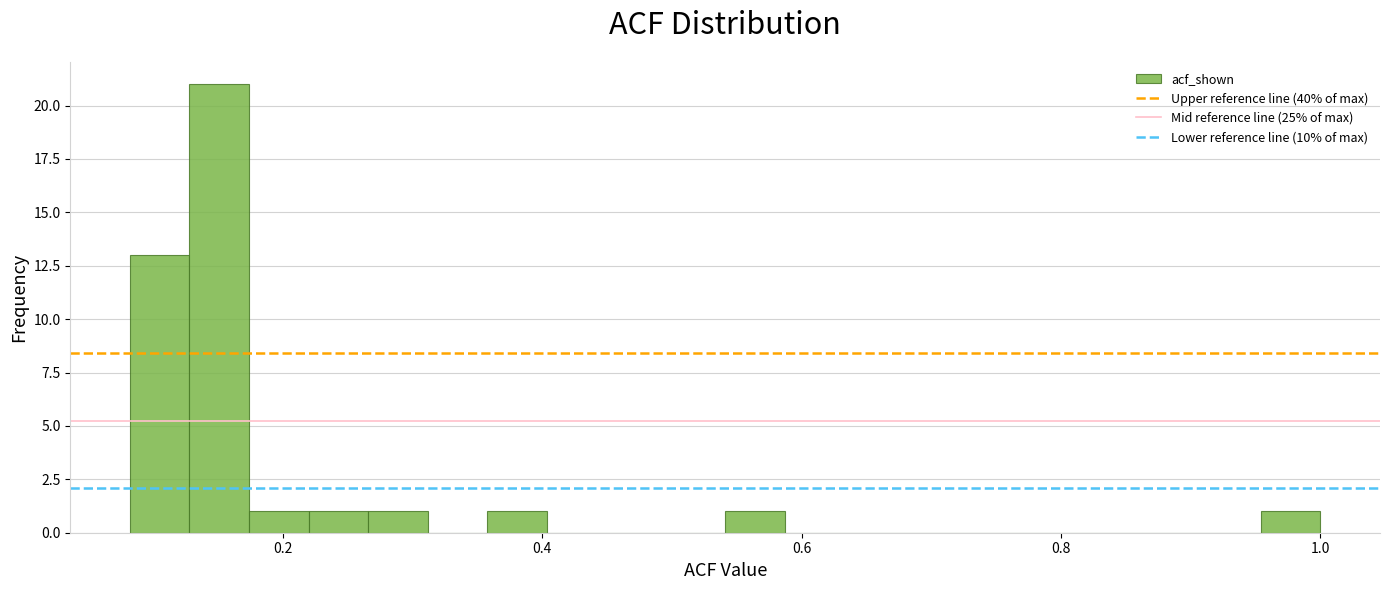

Read against the x-axis, roughly where is the centre of the tallest bar?

0.16